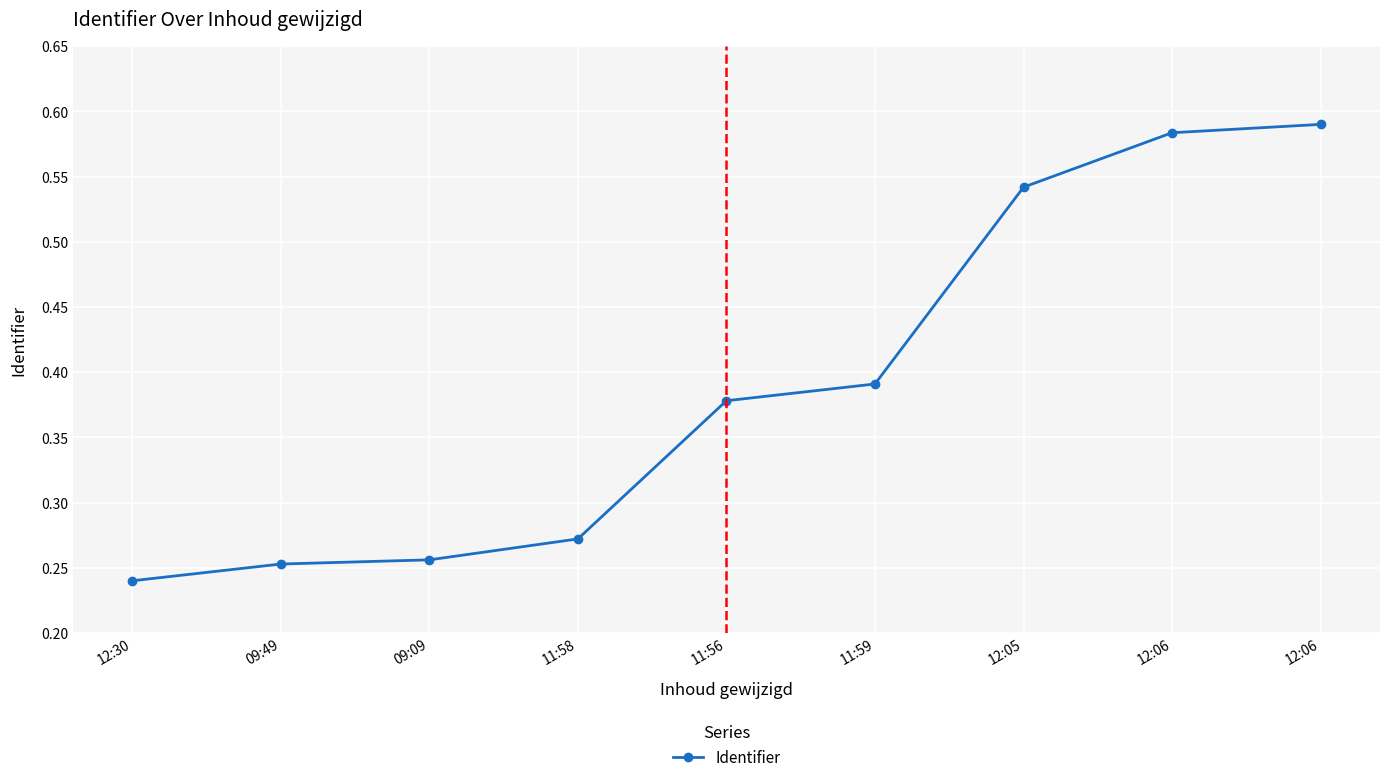

What is the smallest value displayed?

0.2